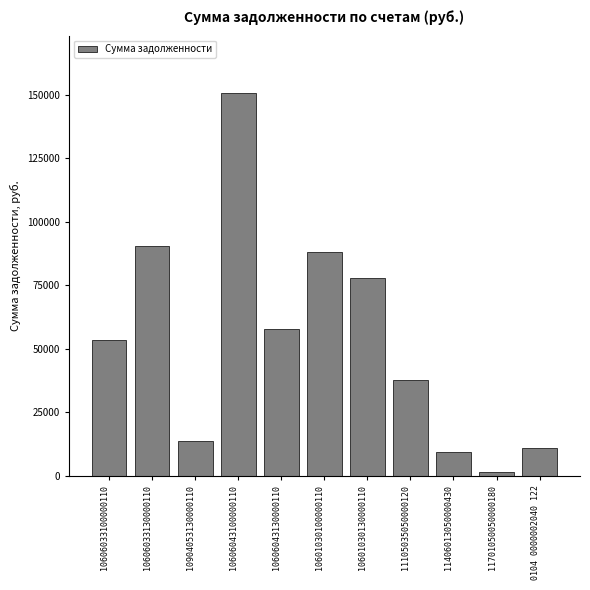

Reading right to left, transcribe all the data shown in this chart.

0104 0000002040 122=10986.0	11701050050000180=1500.0	11406013050000430=9377.9	11105035050000120=37868.0	10601030130000110=77924.2	10601030100000110=88314.4	10606043130000110=57726.7	10606043100000110=150708.4	10904053130000110=13839.8	10606033130000110=90584.0	10606033100000110=53713.8